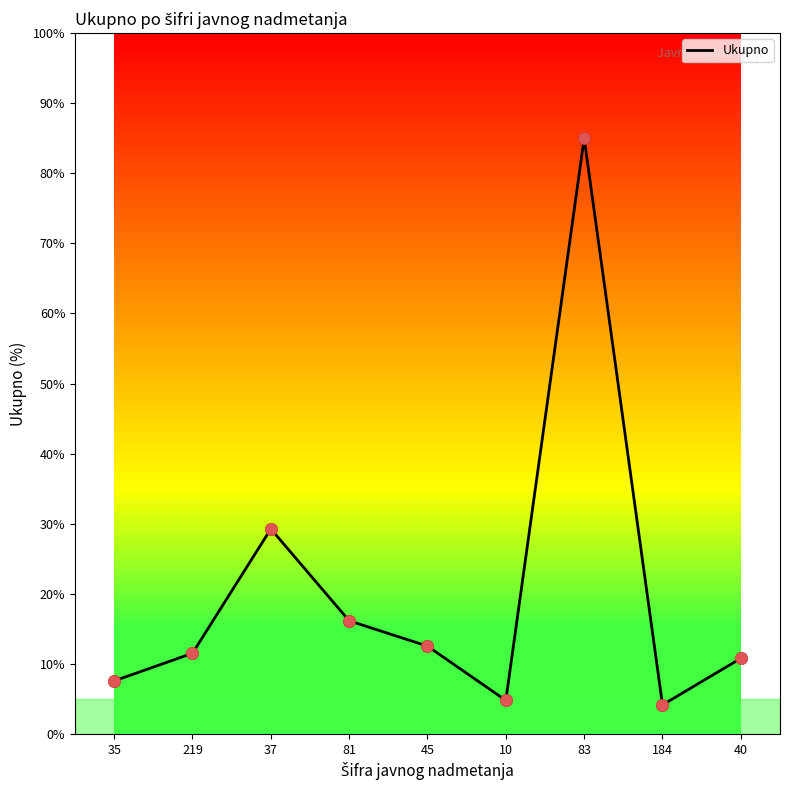

Approximately how many times larger is the value at 184 compared to 219?

0.4